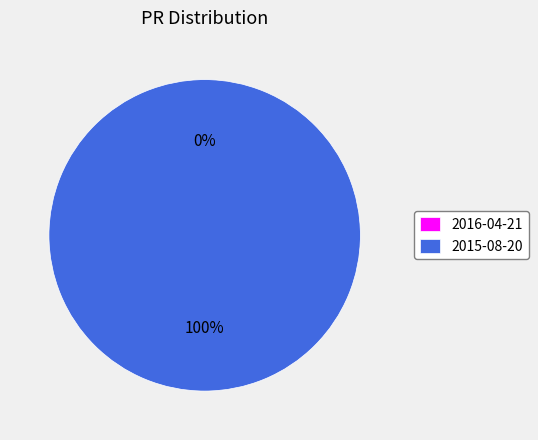

Is it true that 2016-04-21 is 1% of the pie?

False